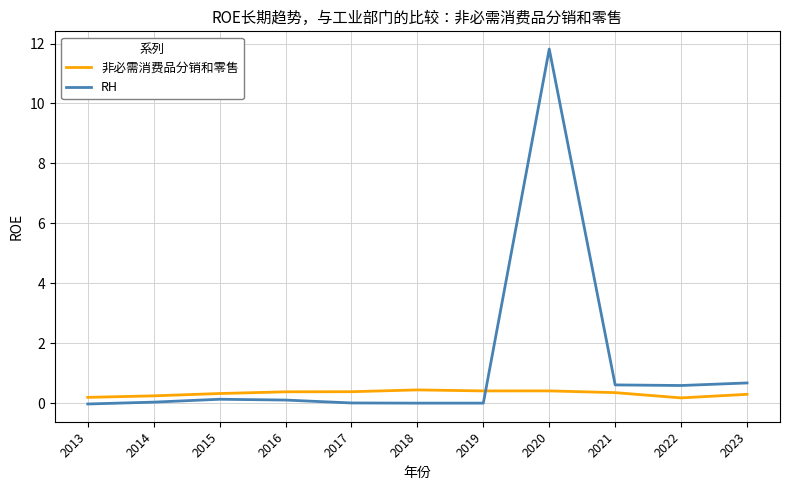

Count the number of categories in the chart.

11